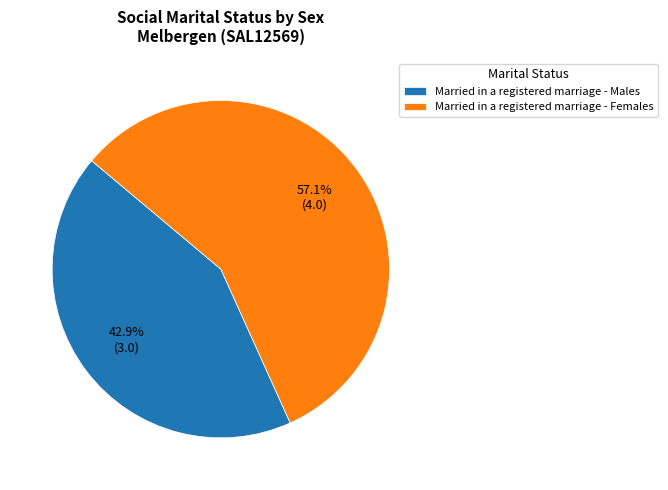

Count the number of slices in the pie.

2